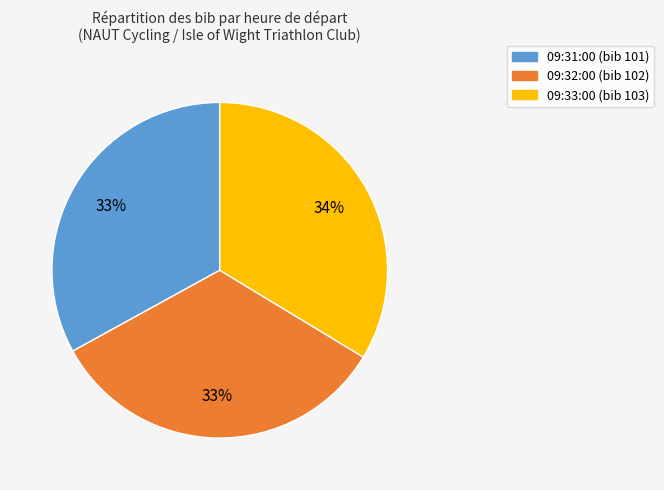

Is it true that 09:31:00 is 46% of the pie?

False